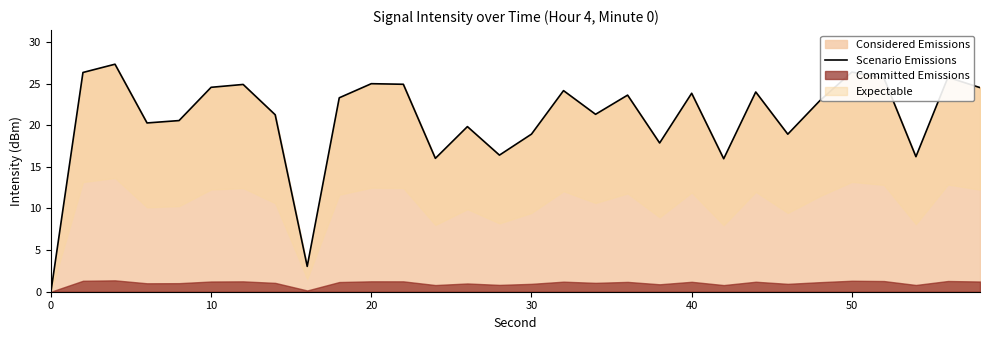

What is the maximum value for Considered Emissions?

27.3